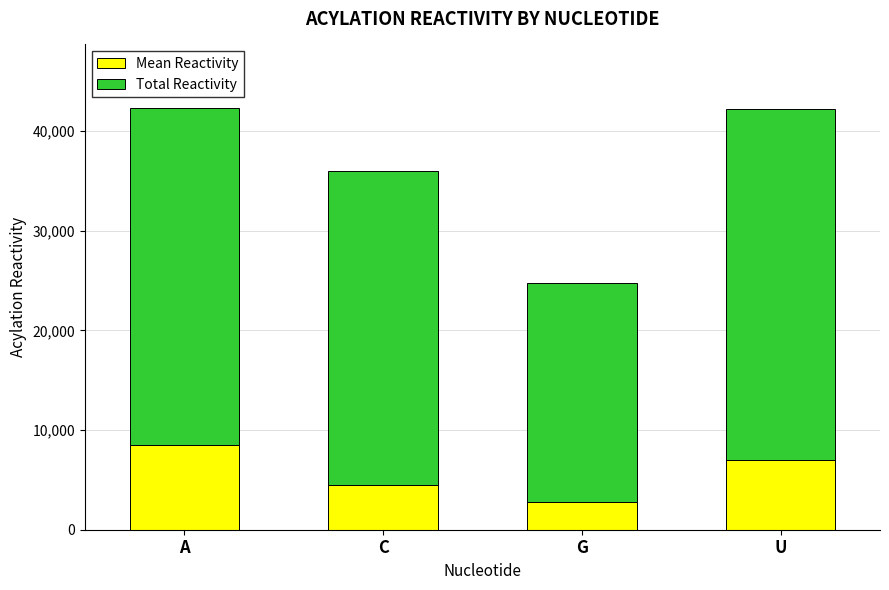

How many bars are there in total?

4